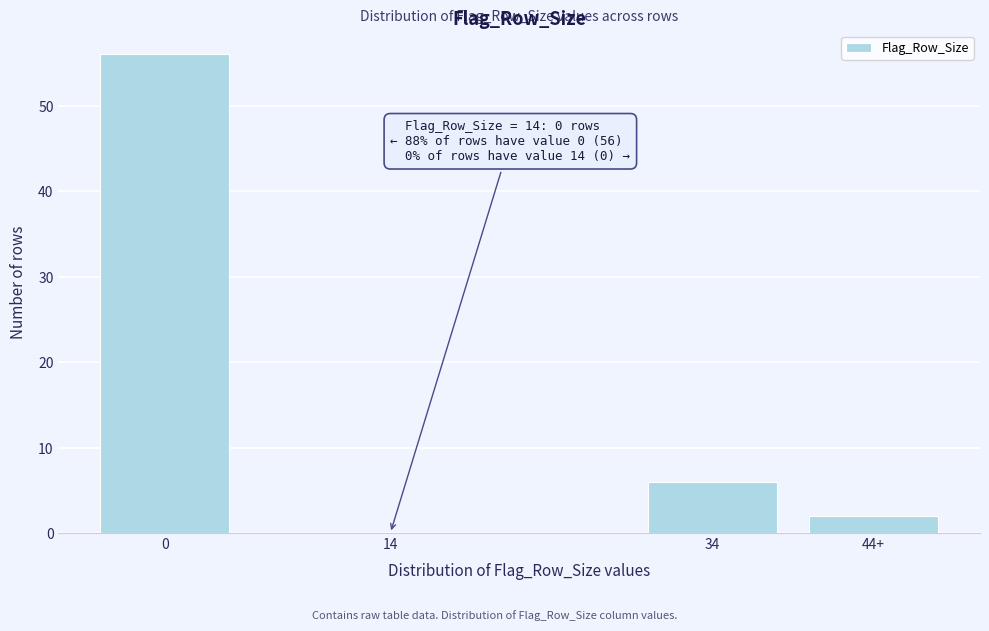

Reading left to right, transcribe all the data shown in this chart.

0=56	14=0	34=6	44+=2